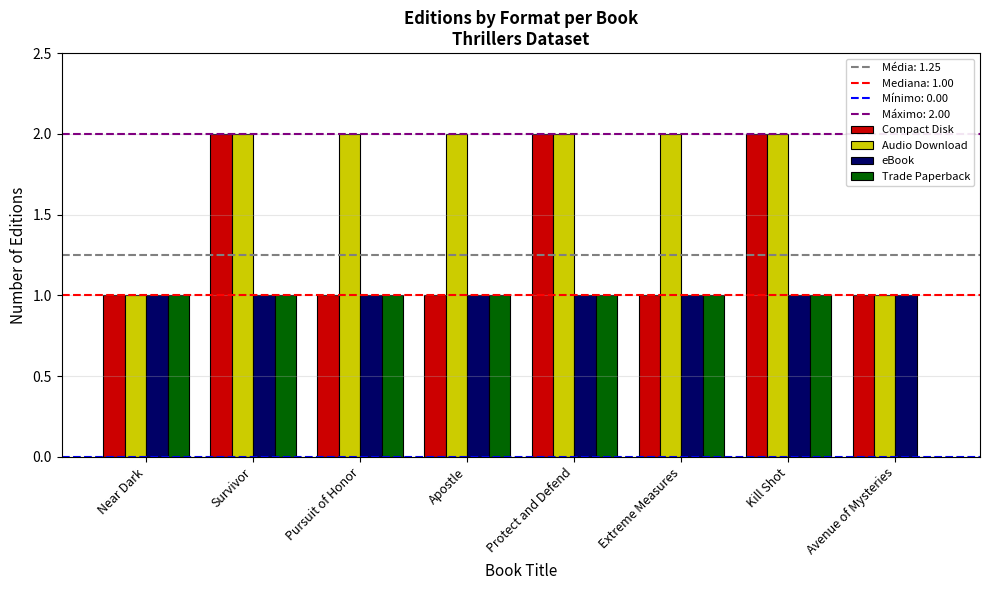

Is it true that eBook equals 1 at Extreme Measures?

True